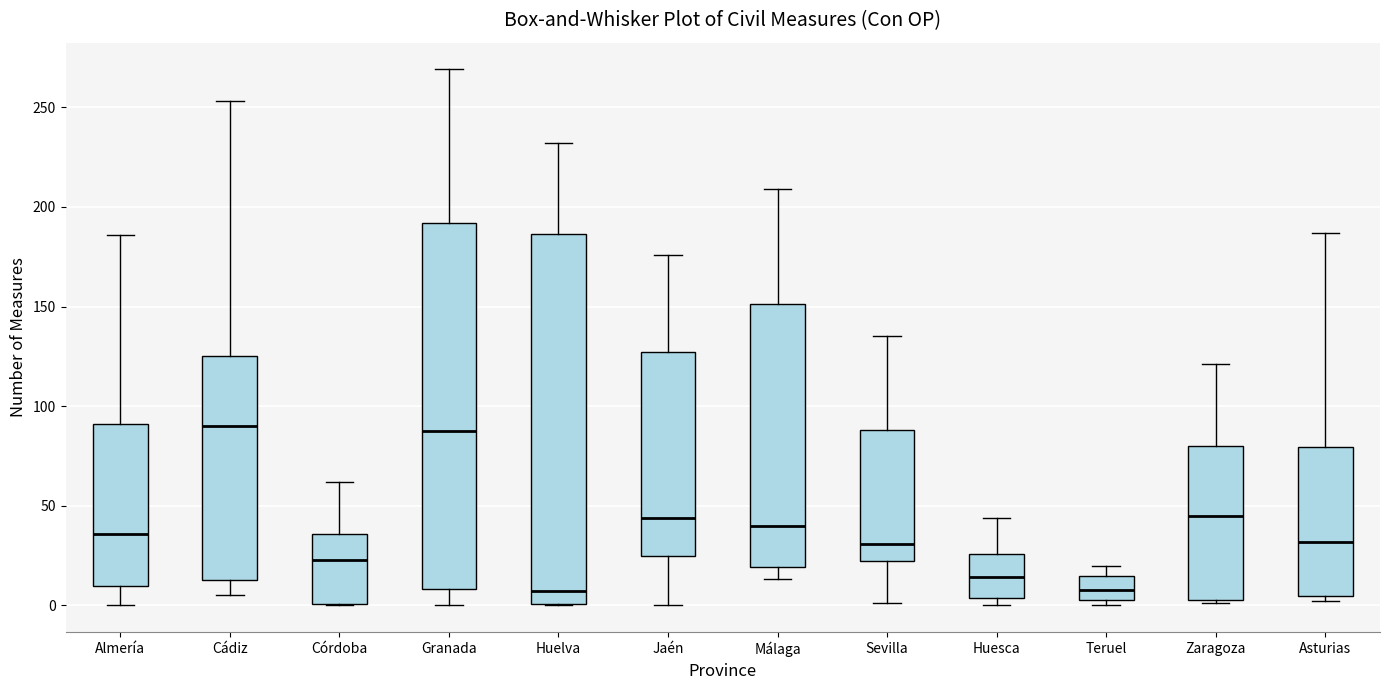

Where does the median line of the box for Zaragoza sit on the y-axis? The values are not printed on the chart, so give them approximately, as read against the axis.

45